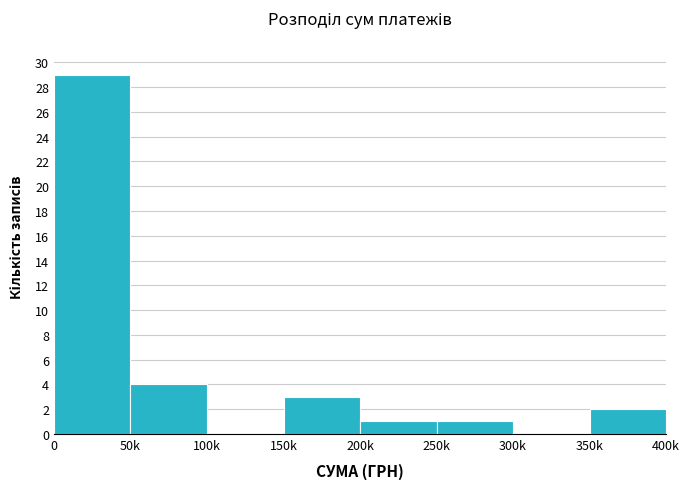

Reading left to right, transcribe all the data shown in this chart.

0=29	50k=4	100k=0	150k=3	200k=1	250k=1	300k=0	350k=2